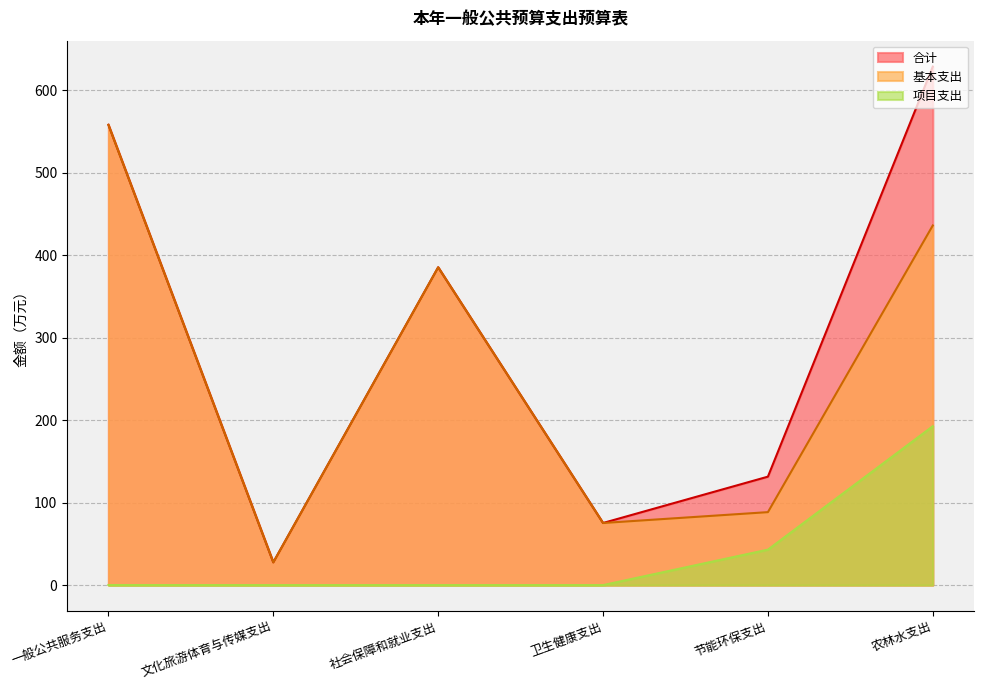

Is it true that 基本支出 equals 619.6 at 社会保障和就业支出?

False